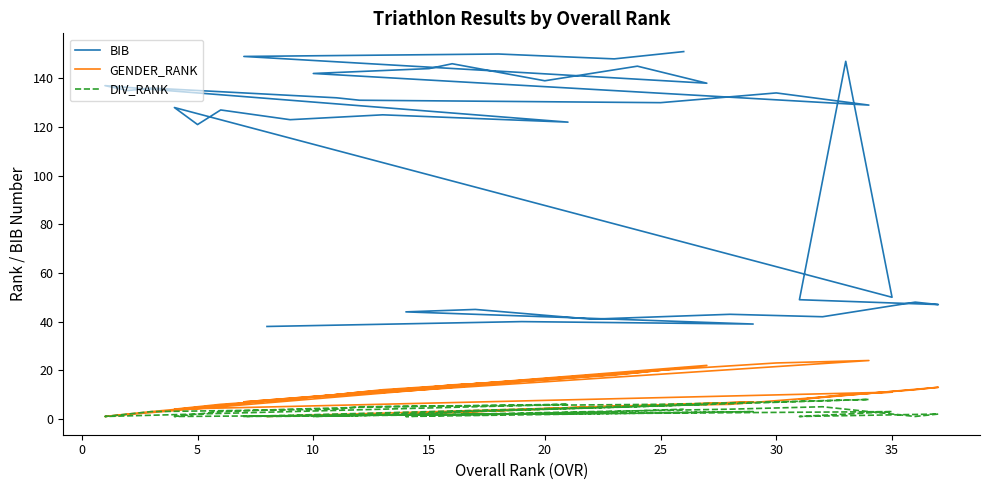

True or false: BIB and GENDER_RANK intersect in this chart.

False